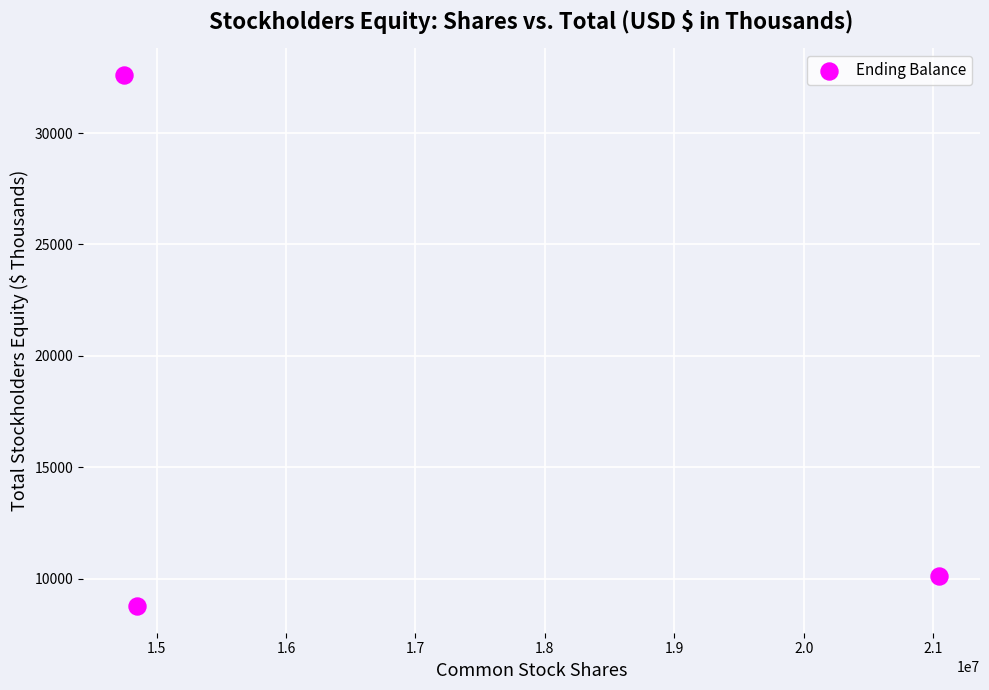

What is the average Y value?

17168